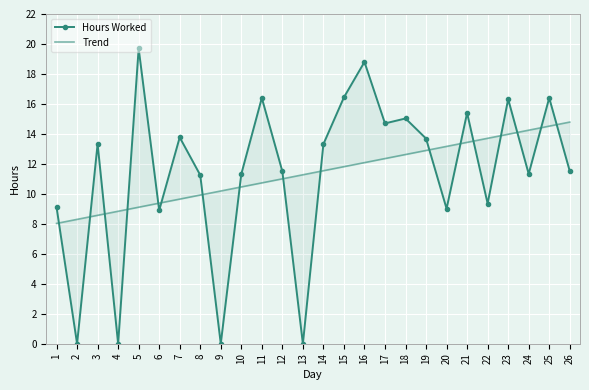

What is the difference between the highest and lowest values at 11?

5.7